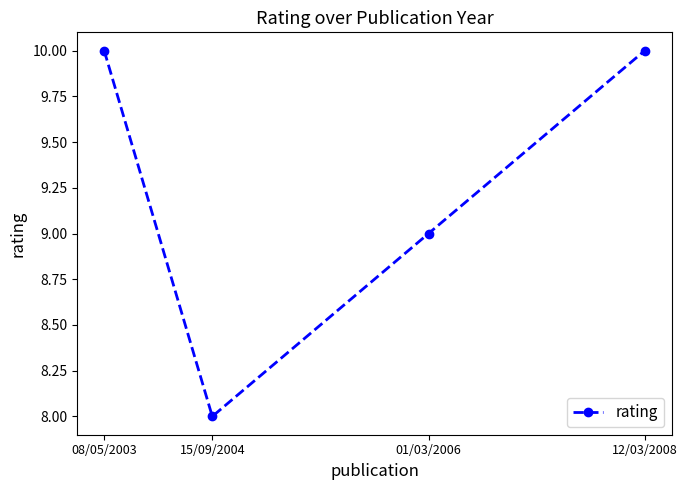

Which label corresponds to the smallest value in the chart?

15/09/2004